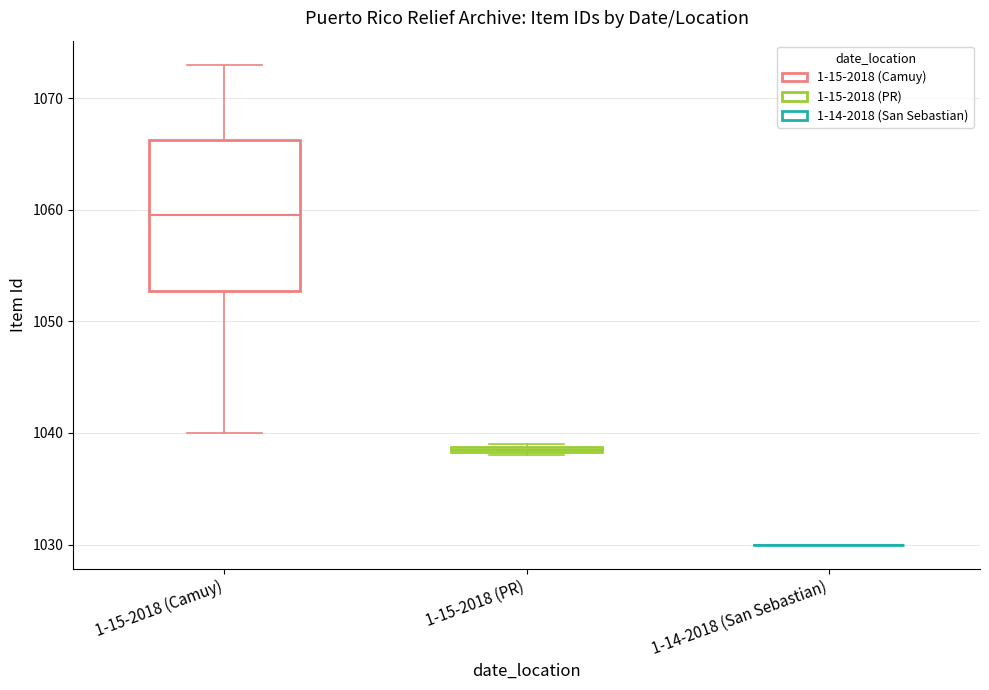

Comparing the boxes themselves (not the whiskers), which one is the tallest?

1-15-2018 (Camuy)